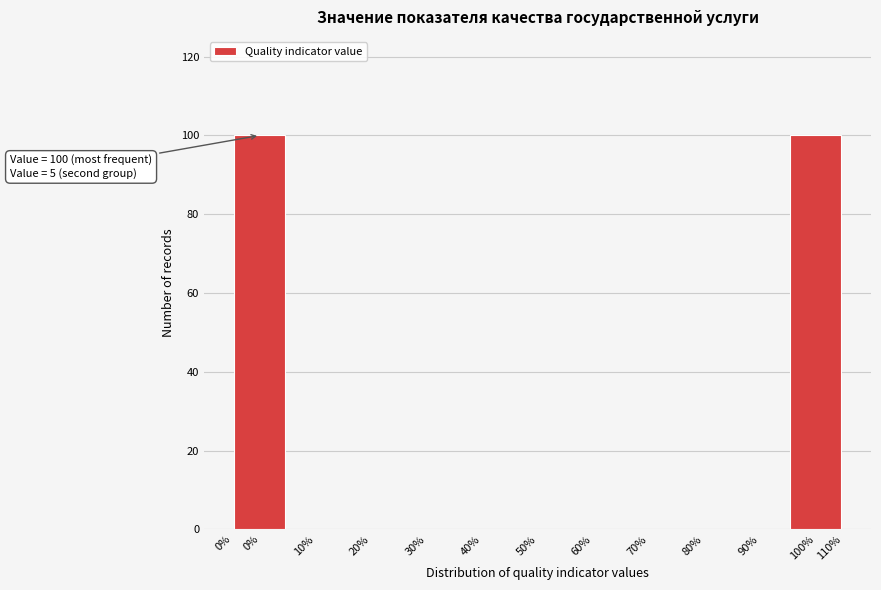

Reading left to right, transcribe all the data shown in this chart.

0%=100	10%=0	20%=0	30%=0	40%=0	50%=0	60%=0	70%=0	80%=0	90%=0	100%=100